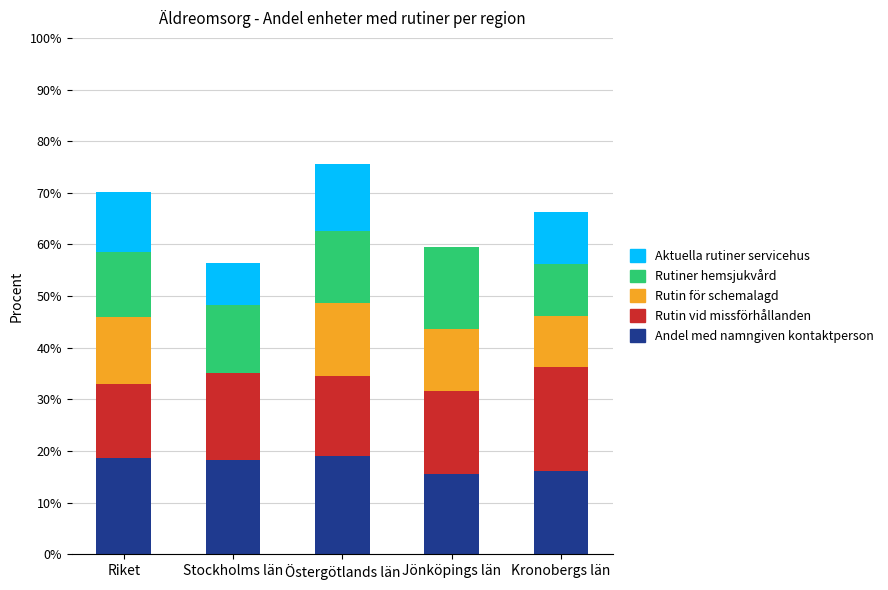

What is the label of the 2nd bar from the left?

Stockholms län